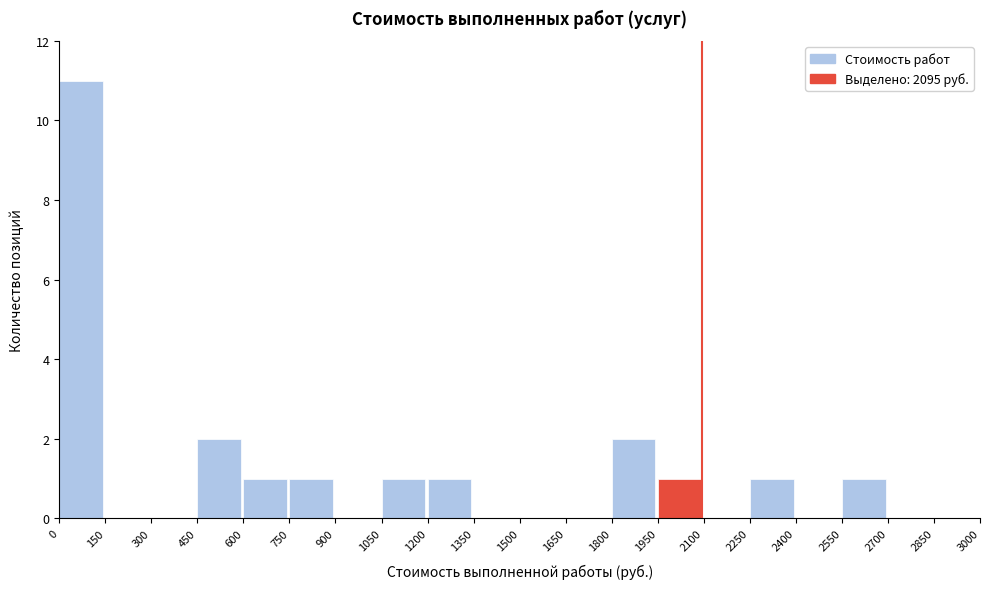

Reading left to right, list every bar in this chart as the range it spans on the x-axis followed by its height. The values are not printed on the chart, so give them approximately, as read against the axis.

0 to 150: 11
150 to 300: 0
300 to 450: 0
450 to 600: 2
600 to 750: 1
750 to 900: 1
900 to 1050: 0
1050 to 1200: 1
1200 to 1350: 1
1350 to 1500: 0
1500 to 1650: 0
1650 to 1800: 0
1800 to 1950: 2
1950 to 2100: 1
2100 to 2250: 0
2250 to 2400: 1
2400 to 2550: 0
2550 to 2700: 1
2700 to 2850: 0
2850 to 3000: 0